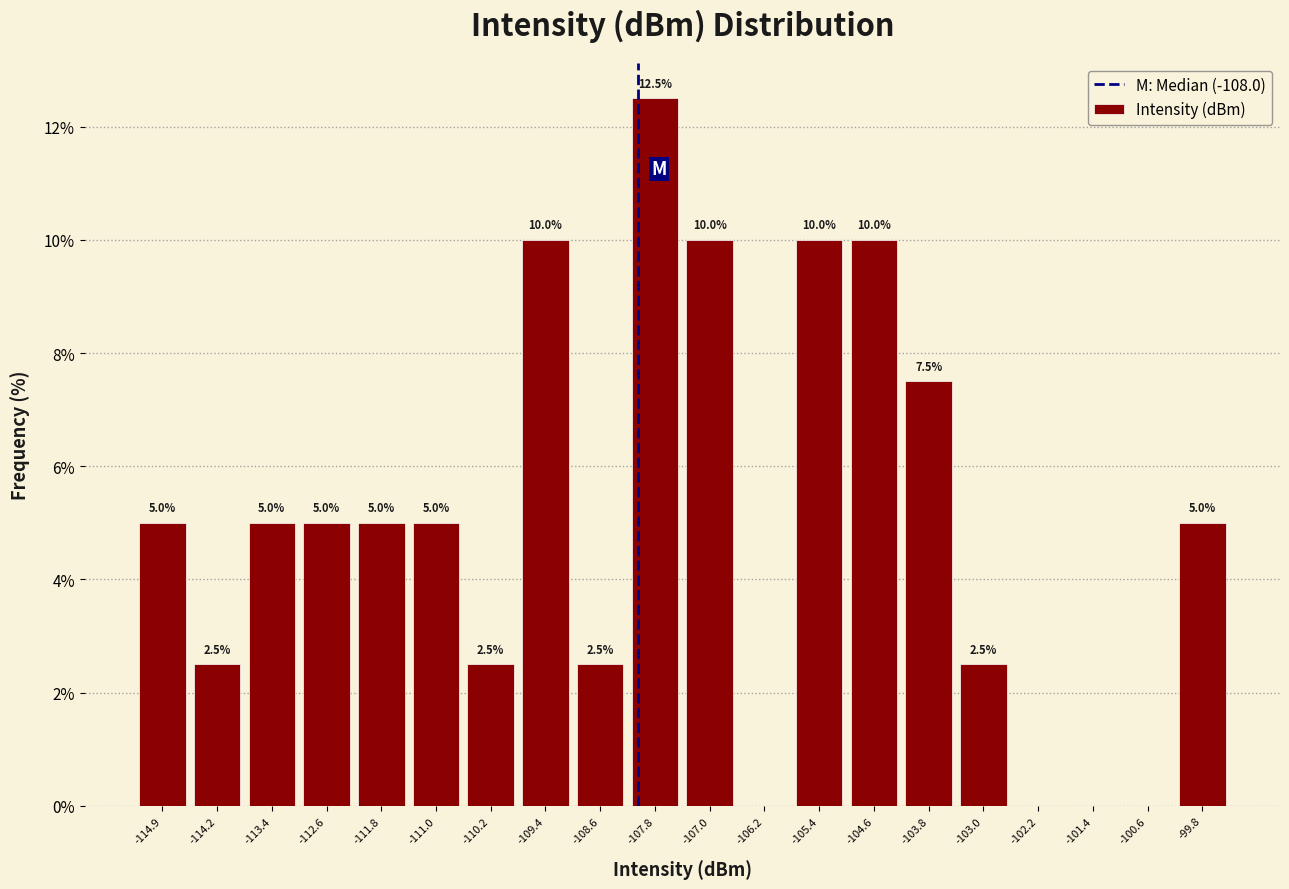

Which range on the x-axis has the tallest bar?

-108.2 to -107.4